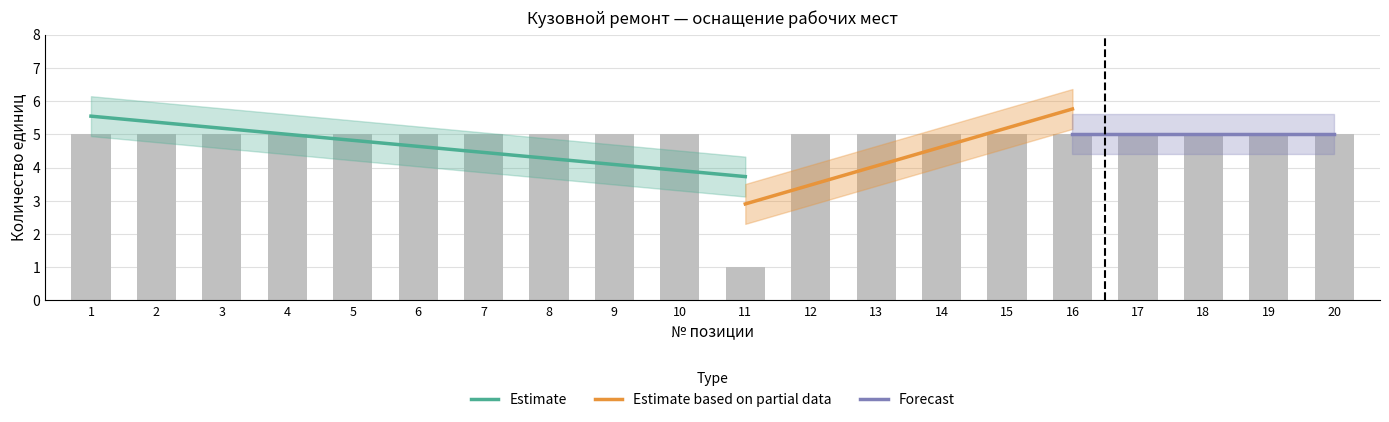

Reading left to right, what are all the values shown in this chart?

5	5	5	5	5	5	5	5	5	5	1	5	5	5	5	5	5	5	5	5